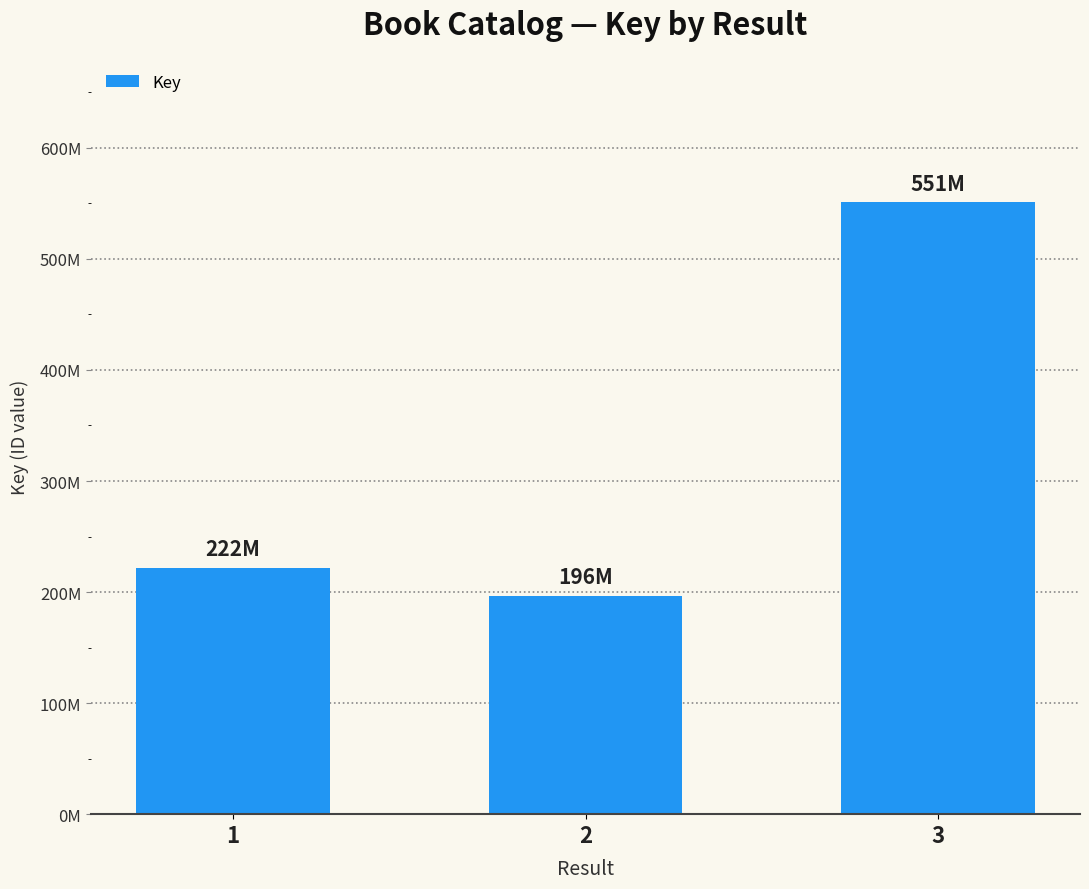

Does the chart contain any negative values?

No